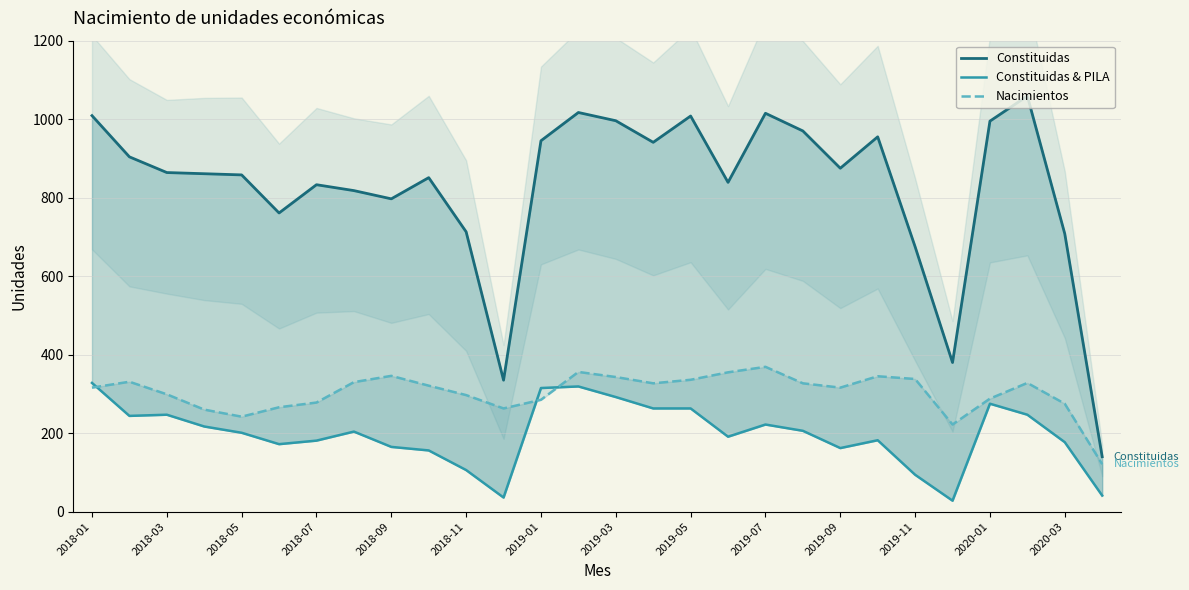

Is the value of Constituidas & PILA at 2018-03 greater than the value of Constituidas at 2019-05?

No